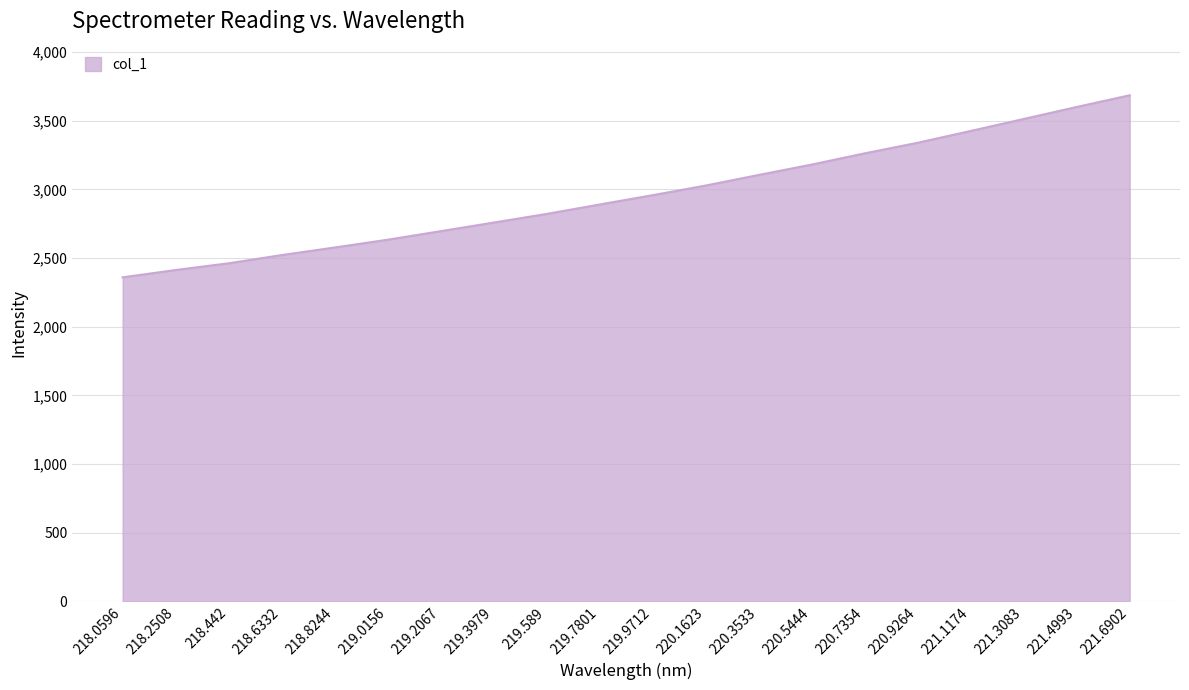

True or false: the data shows 2462.3 at 218.442.

True